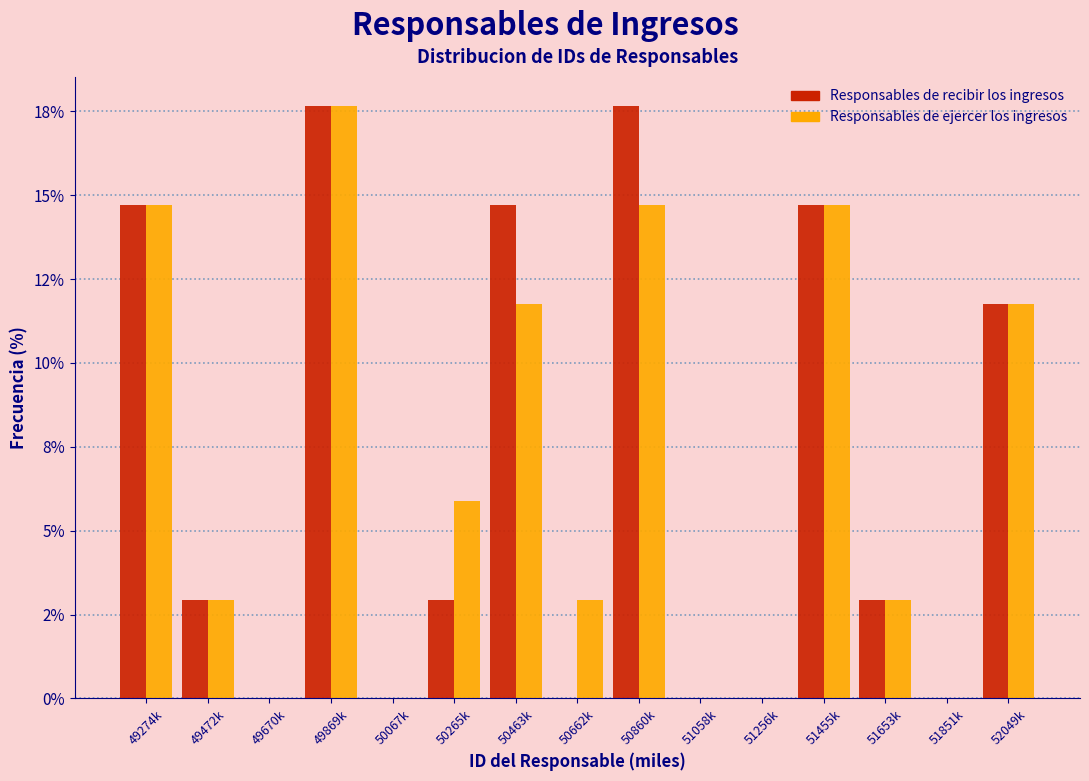

Are the bars grouped side by side (vs. stacked)?

Yes